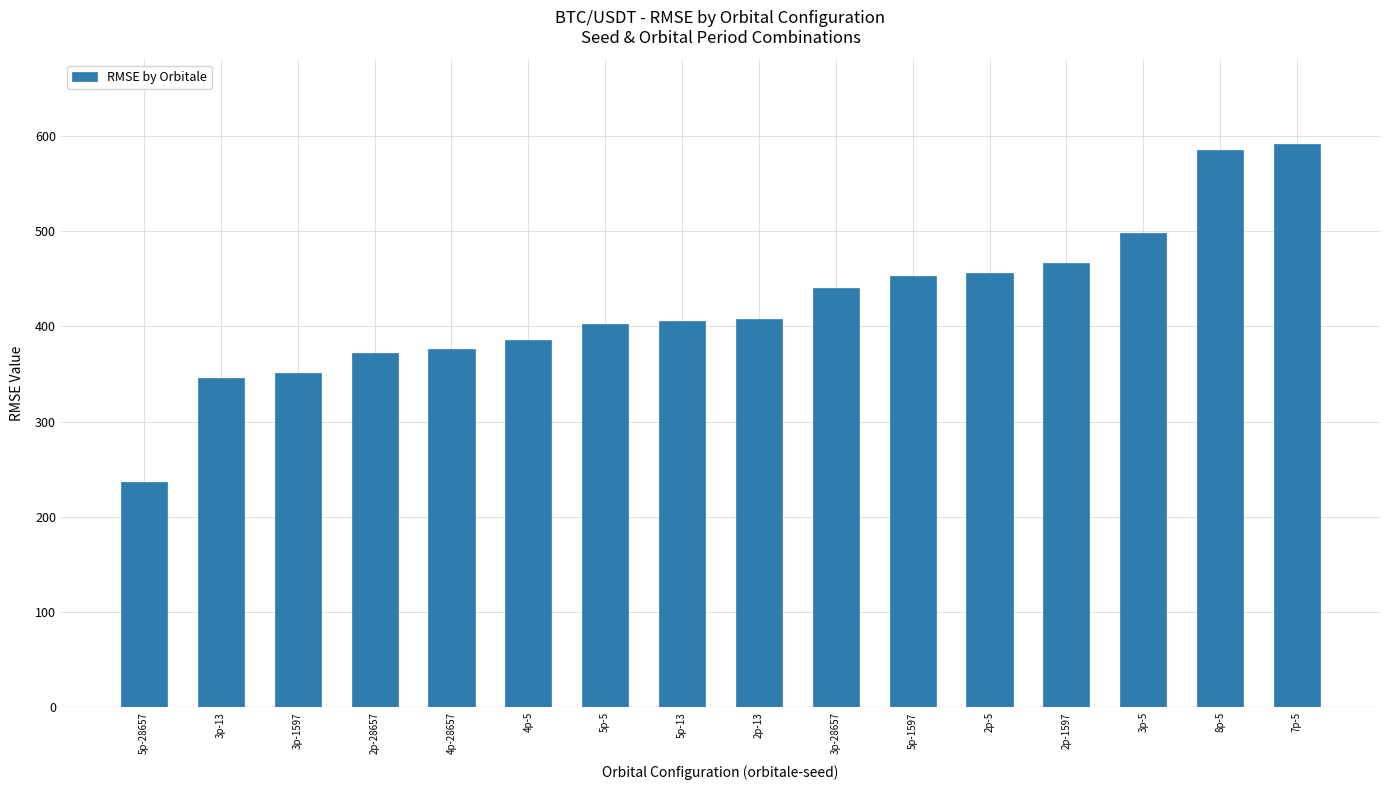

What is the label of the 2nd bar from the right?

8p-5